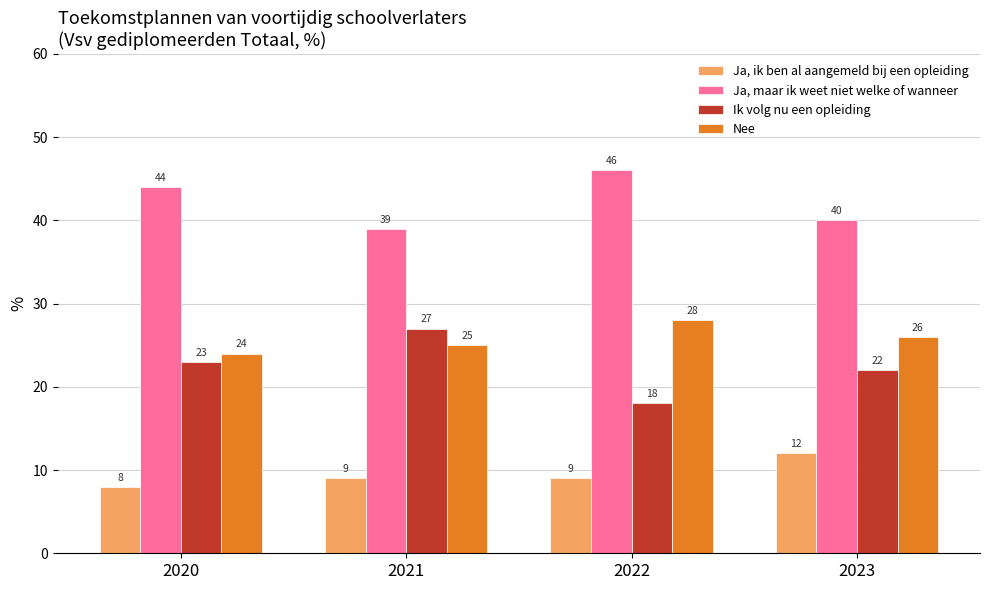

Which series has the largest total across all categories?

Ja, maar ik weet niet welke of wanneer